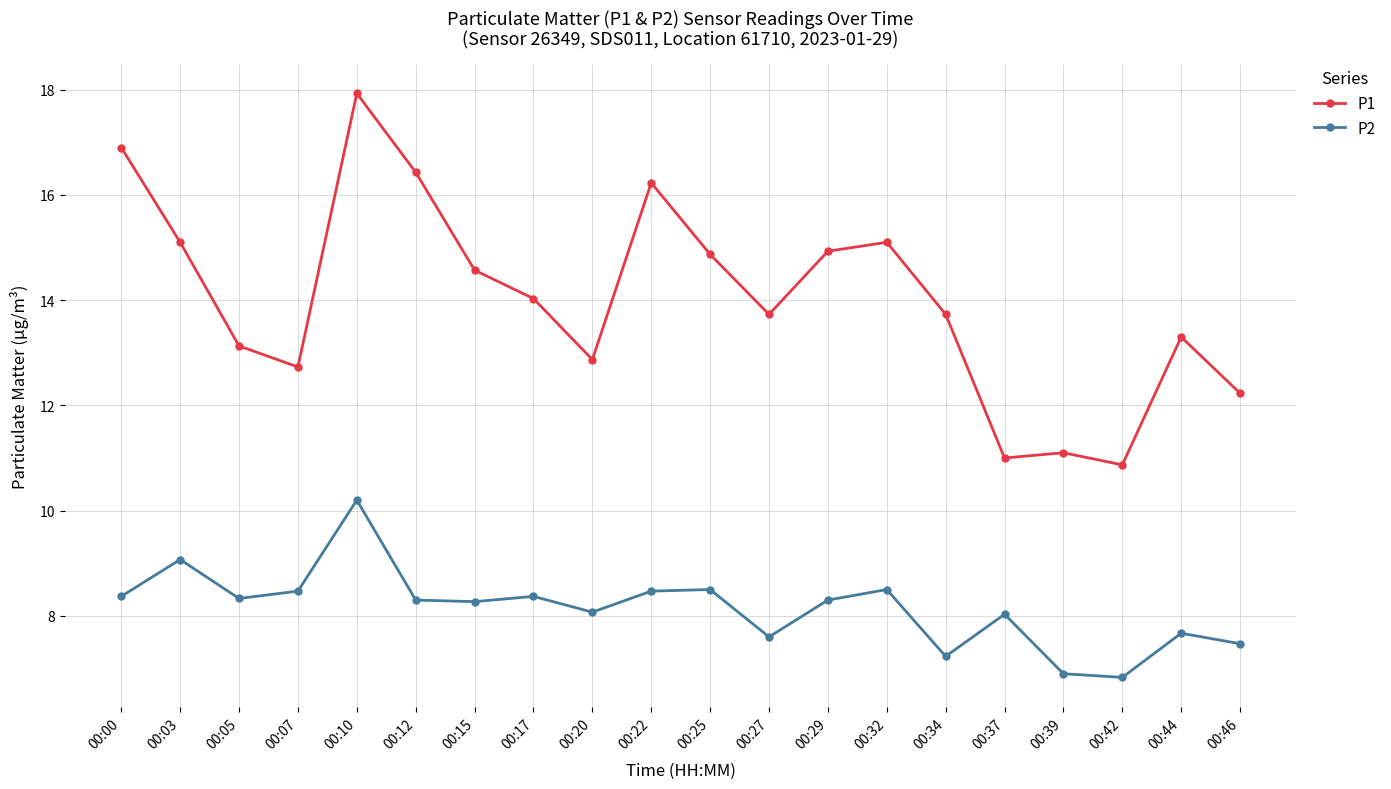

Between 00:17 and 00:44, which series saw the biggest shift?

P1